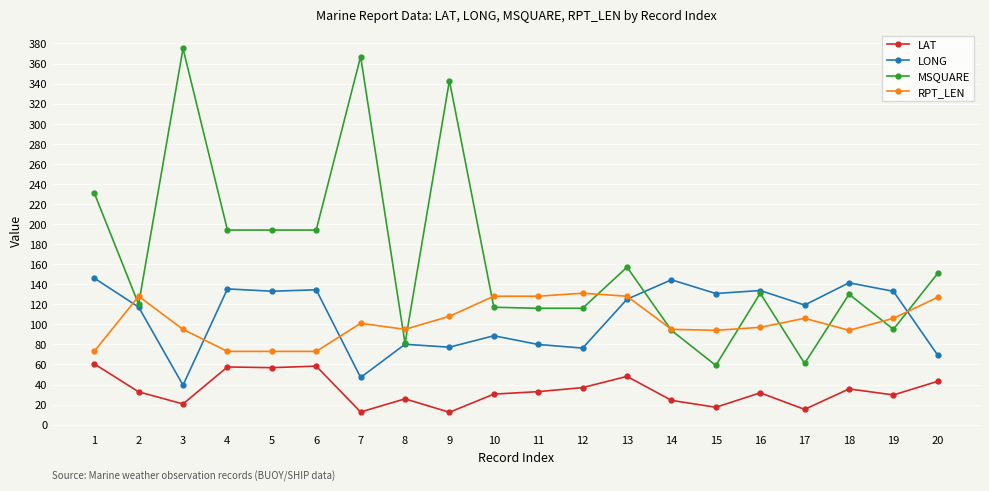

How many lines are shown in the chart?

4